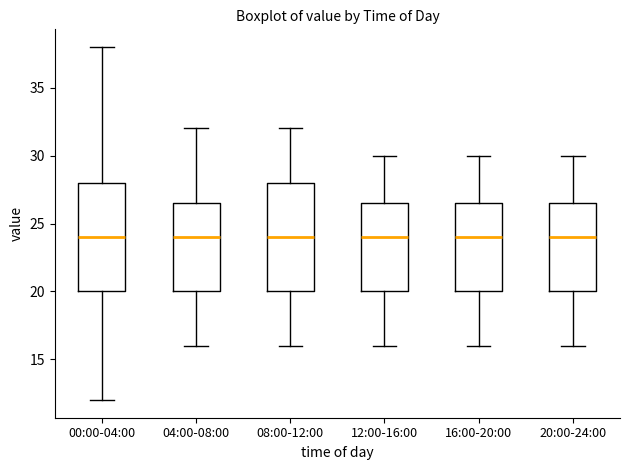

Where does the upper whisker of the box for 00:00-04:00 end on the y-axis? The values are not printed on the chart, so give them approximately, as read against the axis.

38.0